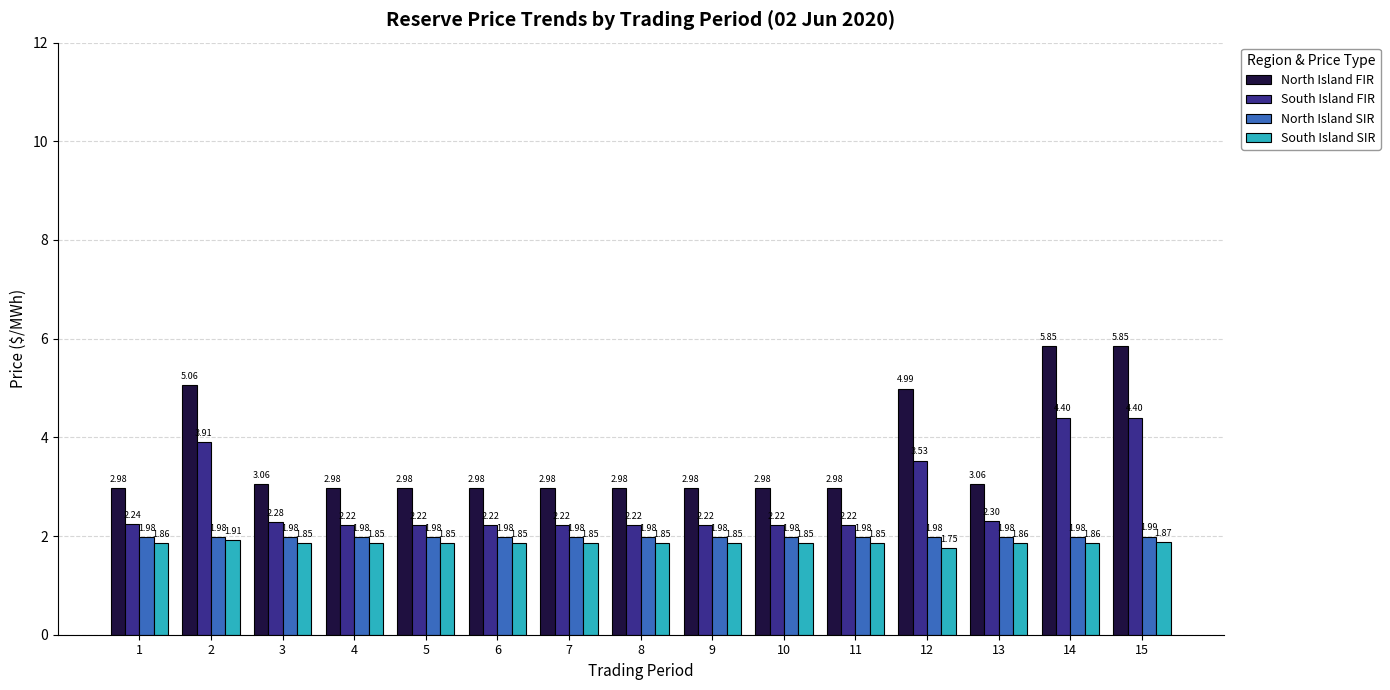

What is the average value of the South Island FIR series?

2.7